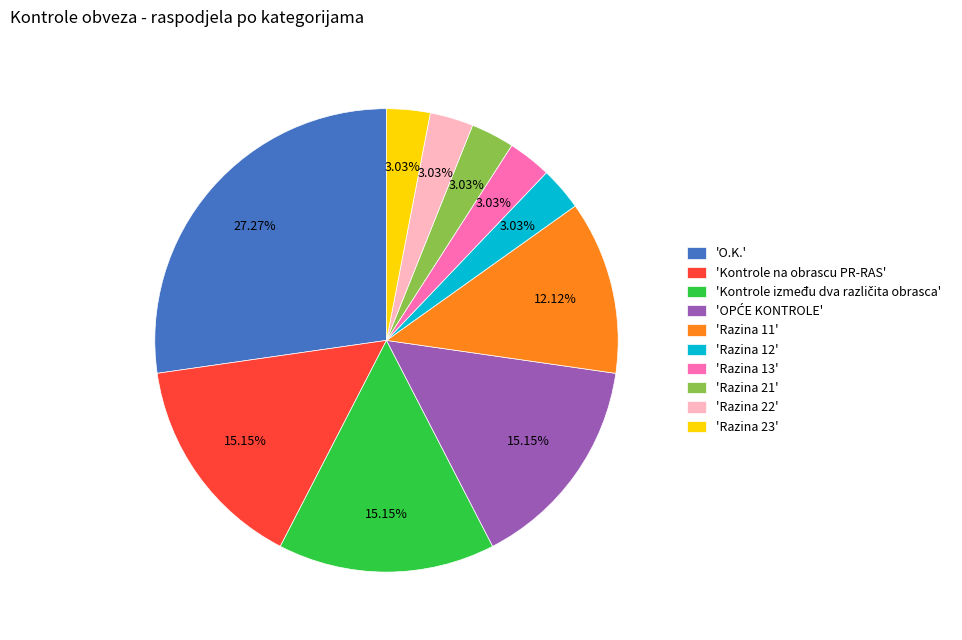

Is there any slice that represents more than half of the pie?

No